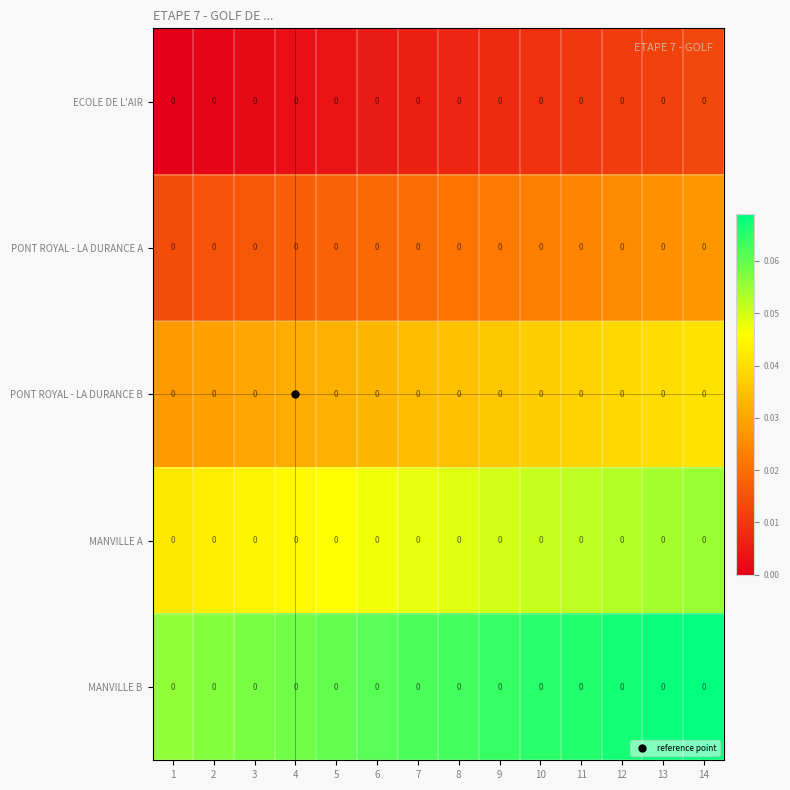

Which has a higher value, 1 or 12?

12